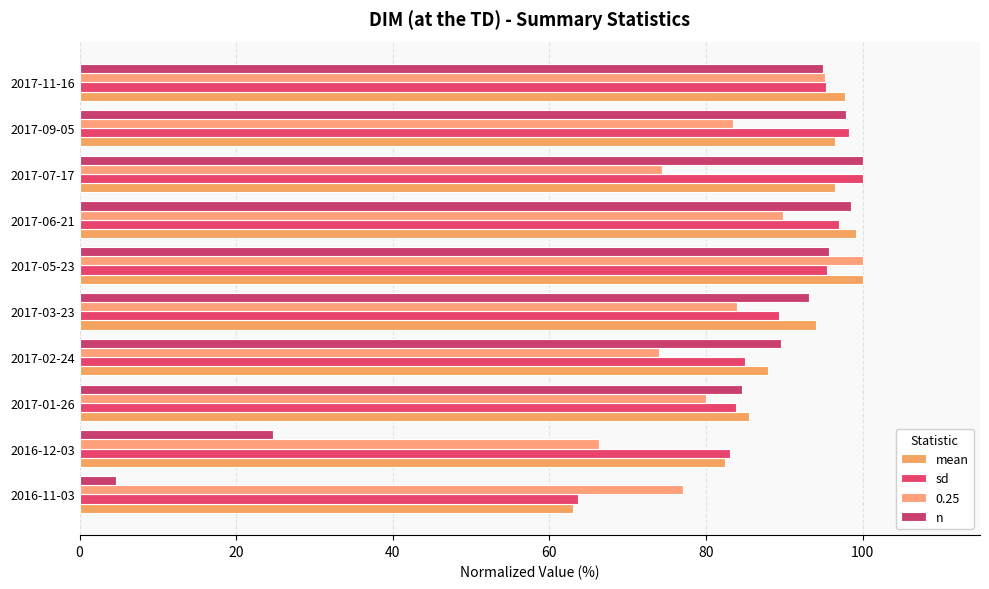

What are all the series names shown in the legend?

mean, sd, 0.25, n